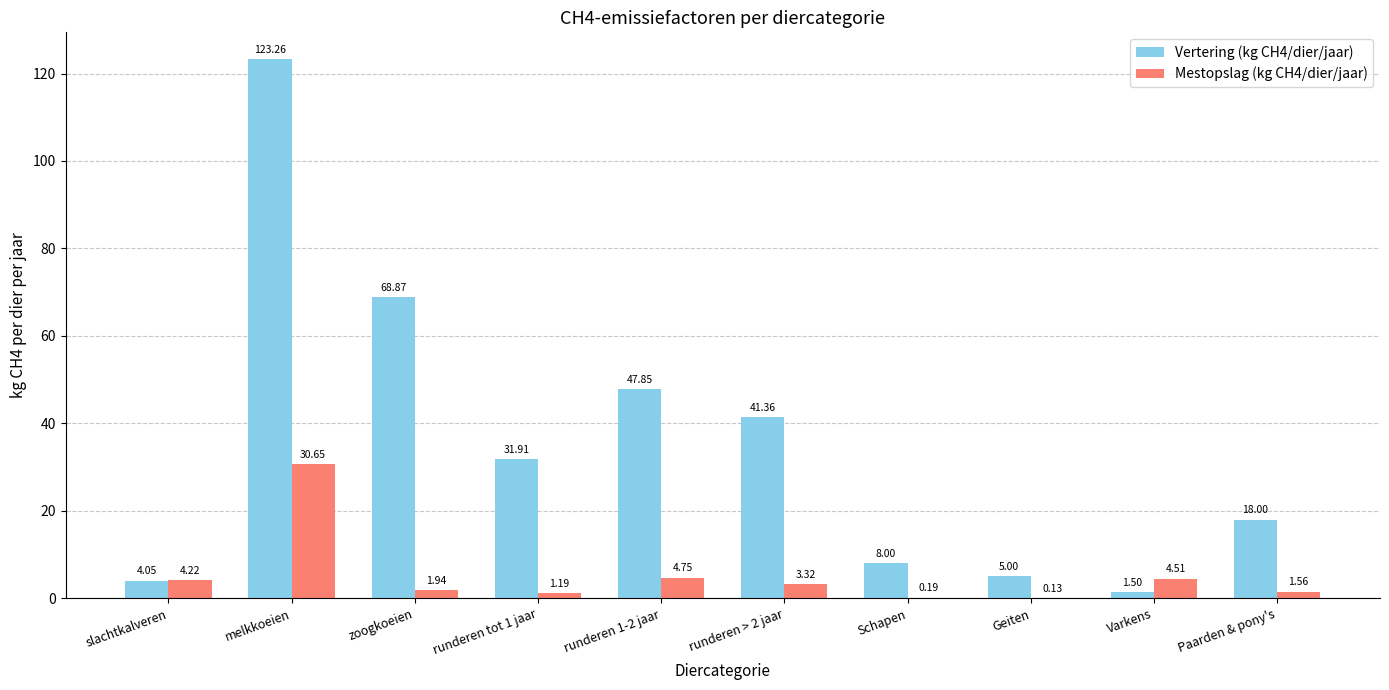

At which label is Vertering (kg CH4/dier/jaar) closest to 62?

zoogkoeien